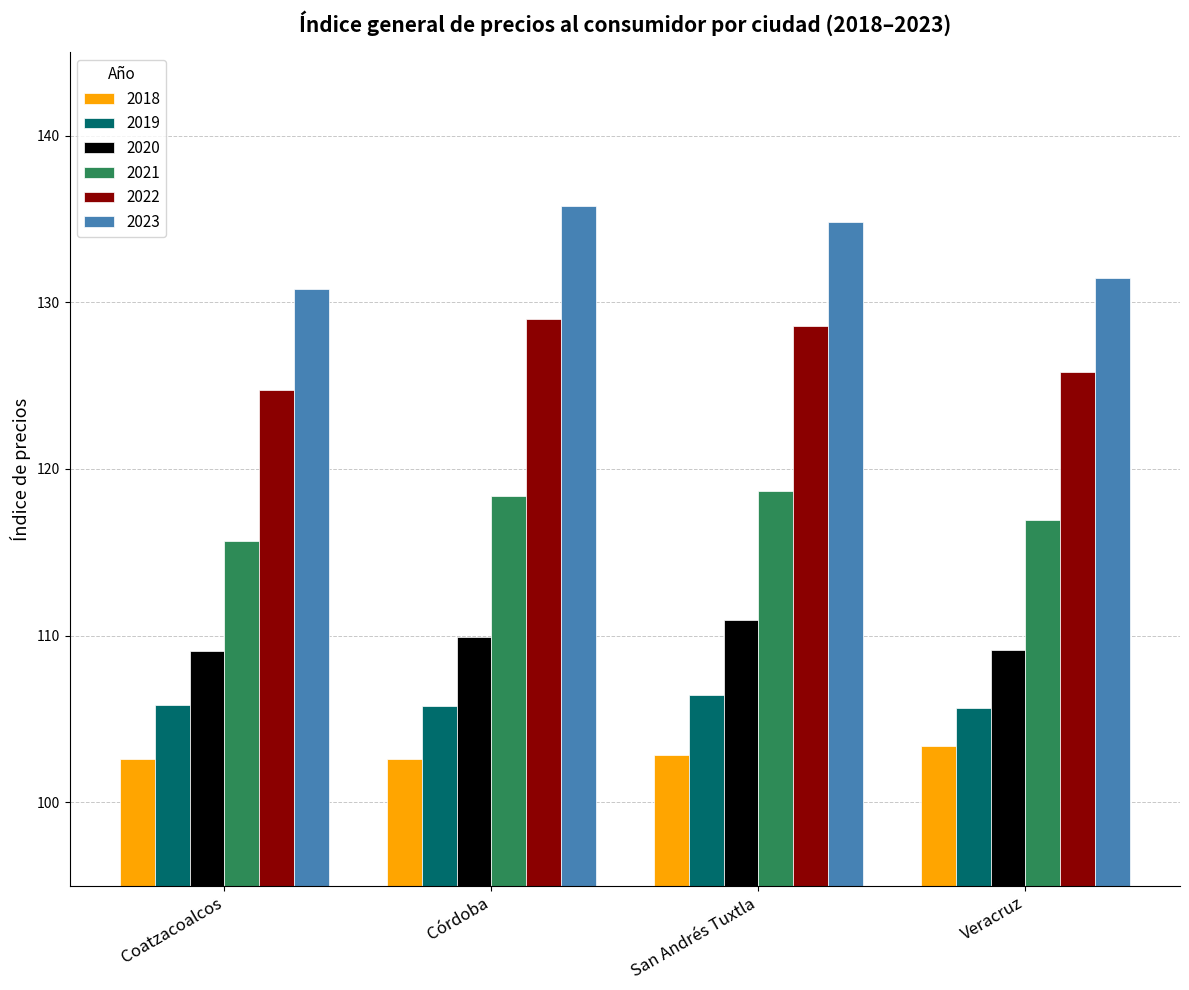

At how many categories does at least one series exceed 124?

4